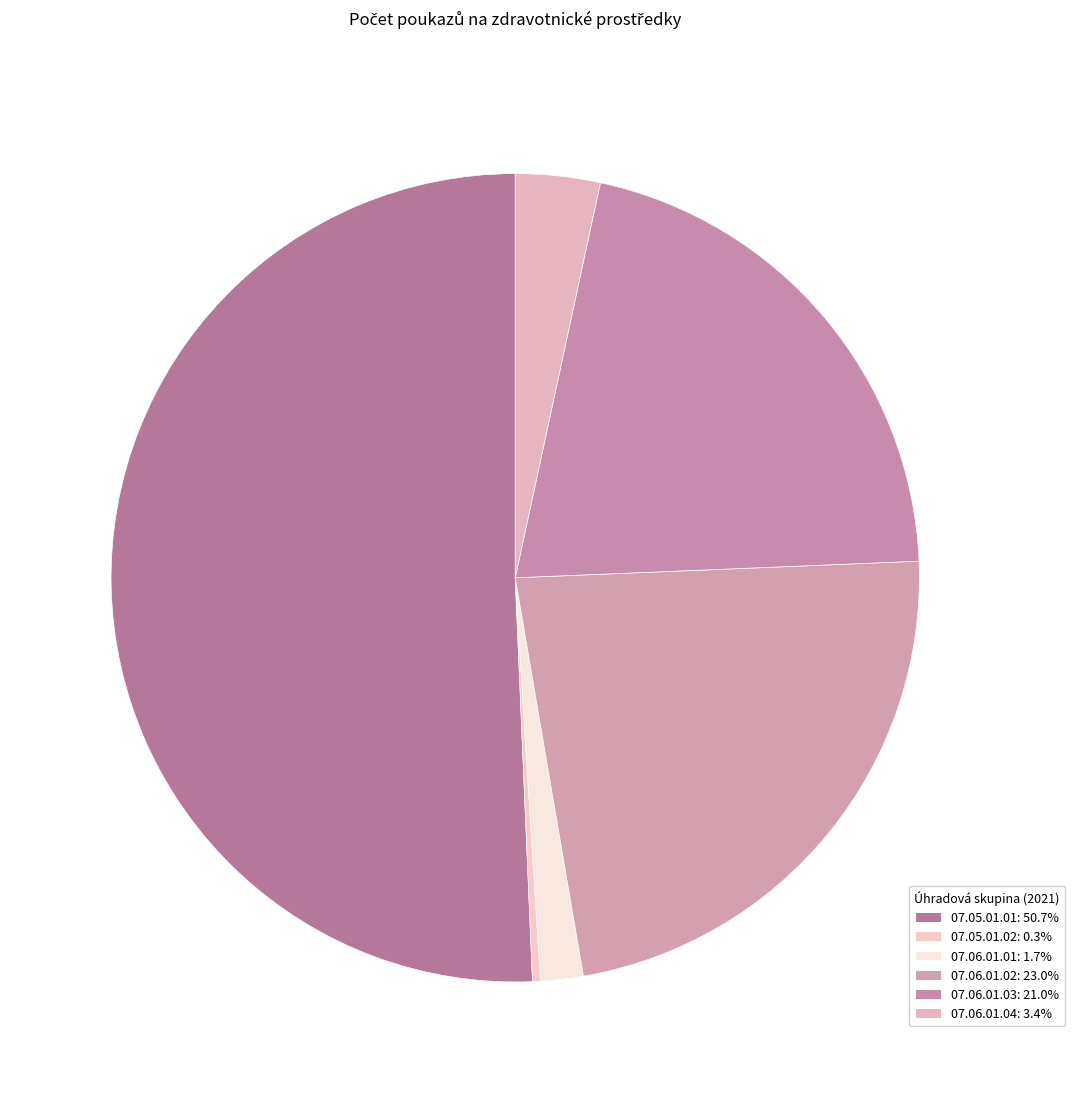

To the nearest percent, what is the difference between the largest and smallest slice percentages?

50%